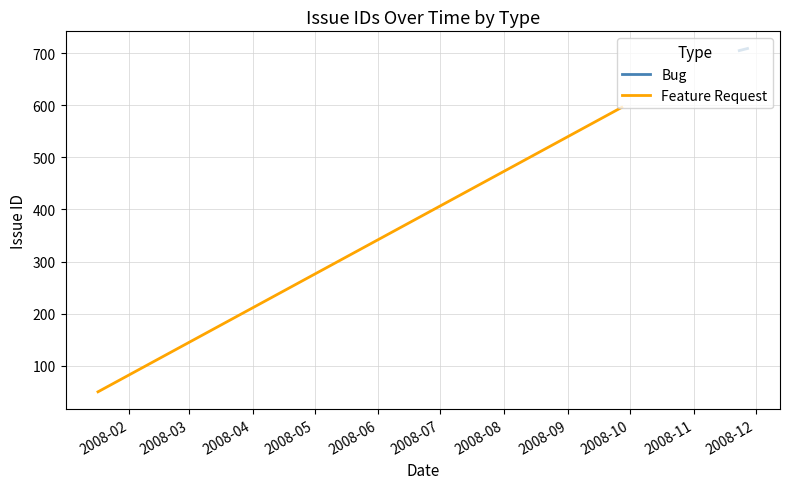

What is the lowest value of the Bug series?

705